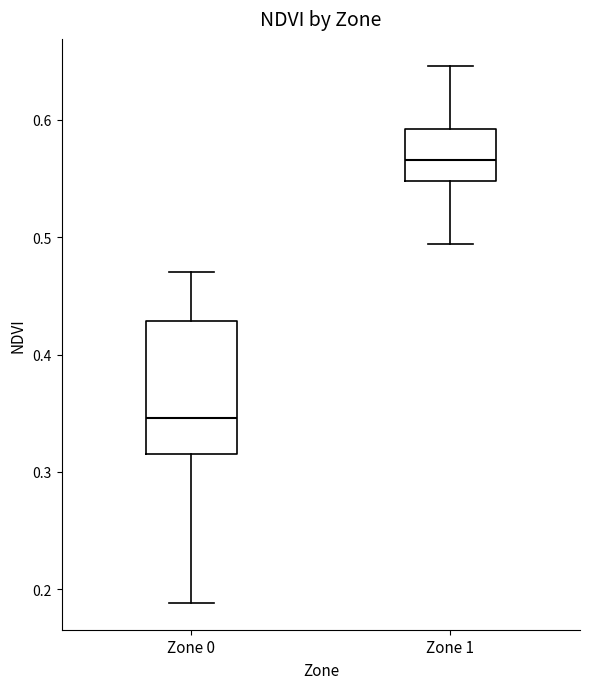

Which box has the lowest median line?

Zone 0